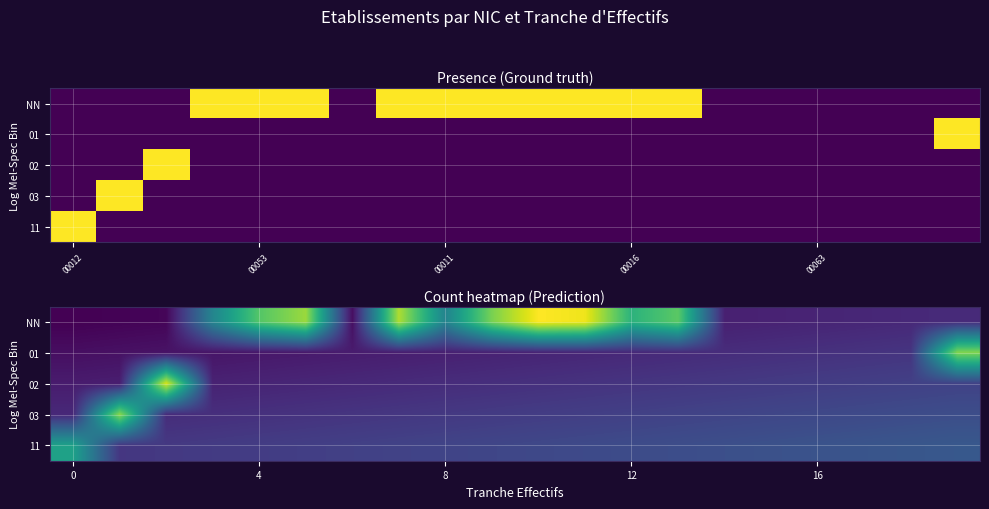

What is the difference between the highest and lowest values at 10?

1.4